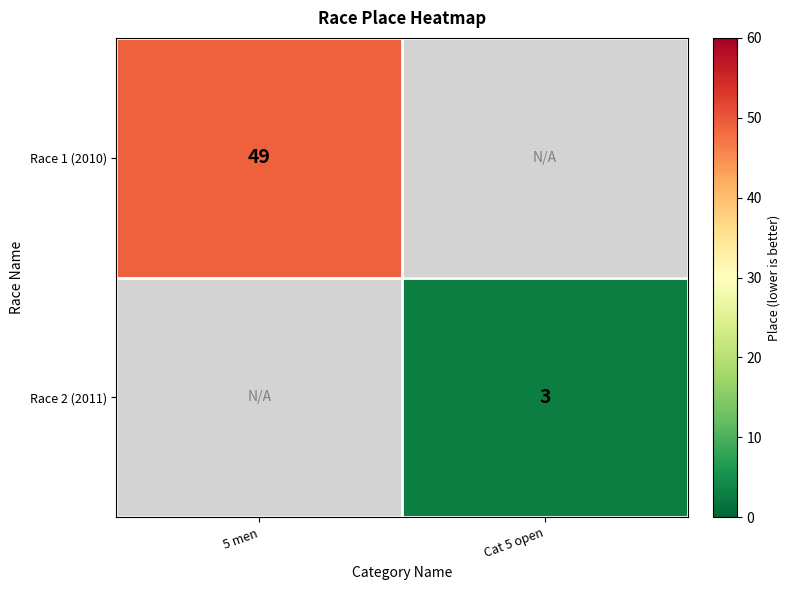

Is the value of Race 2 (2011) at Cat 5 open greater than the value of Race 1 (2010) at 5 men?

No